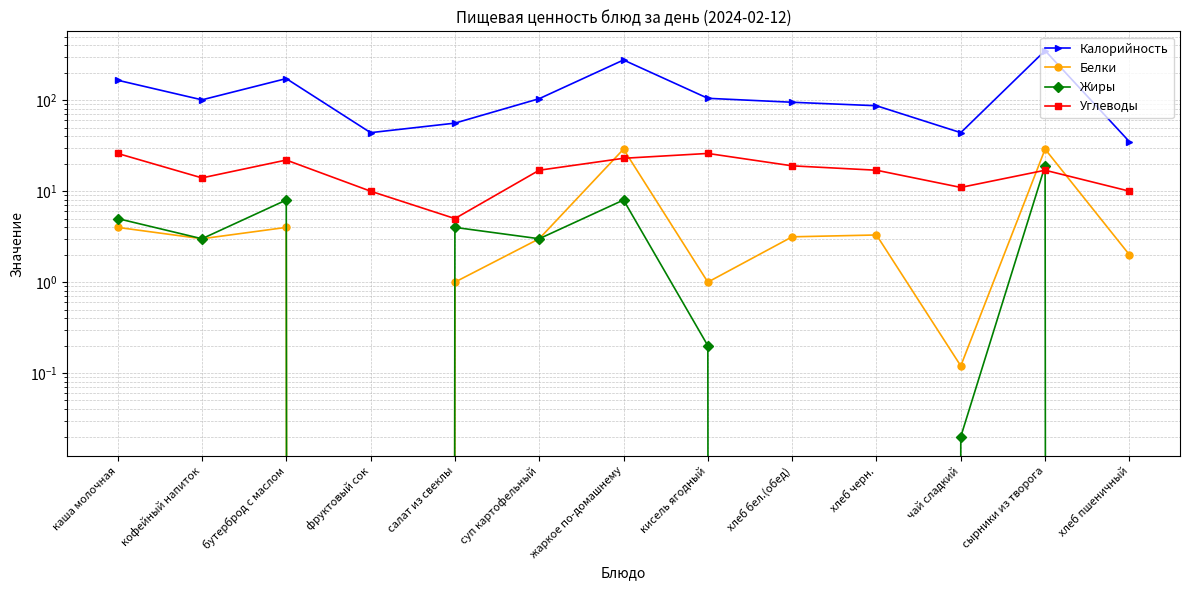

Reading right to left, what are all the values shown in this chart?

Калорийность: 35.0	351.0	44.0	87.0	95.0	105.0	277.0	104.0	56.0	44.0	173.0	101.0	166.0
Белки: 2.0	29.0	0.1	3.3	3.1	1.0	29.0	3.0	1.0	0.0	4.0	3.0	4.0
Жиры: 0.0	19.0	0.0	0.0	0.0	0.2	8.0	3.0	4.0	0.0	8.0	3.0	5.0
Углеводы: 10.0	17.0	11.0	17.0	19.0	26.0	23.0	17.0	5.0	10.0	22.0	14.0	26.0